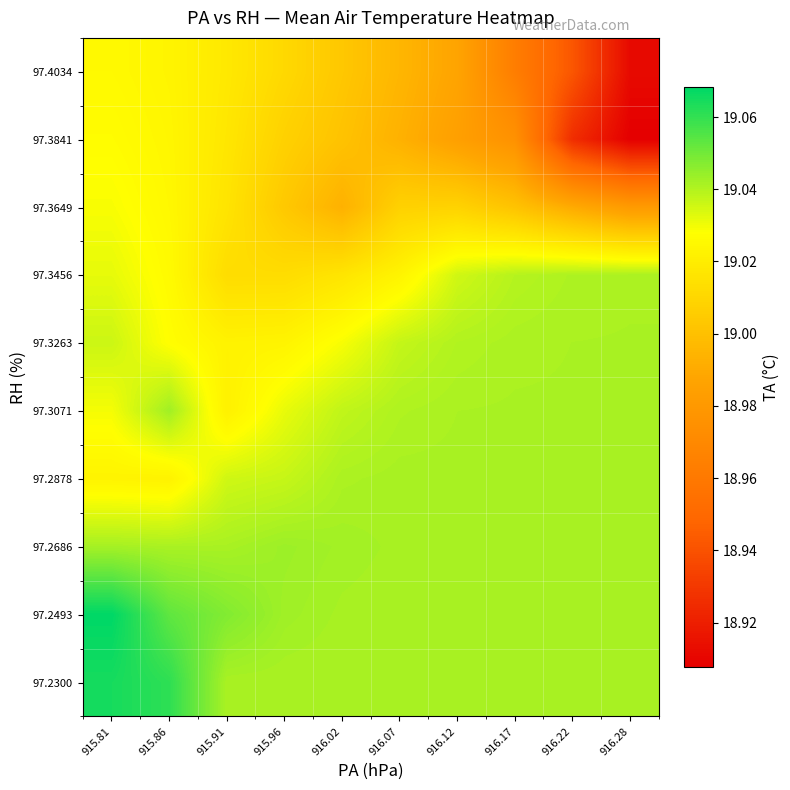

At 915.86, list the series in order from smallest to largest.

97.2878, 97.4034, 97.3841, 97.3649, 97.3456, 97.3263, 97.2686, 97.3071, 97.2493, 97.2300